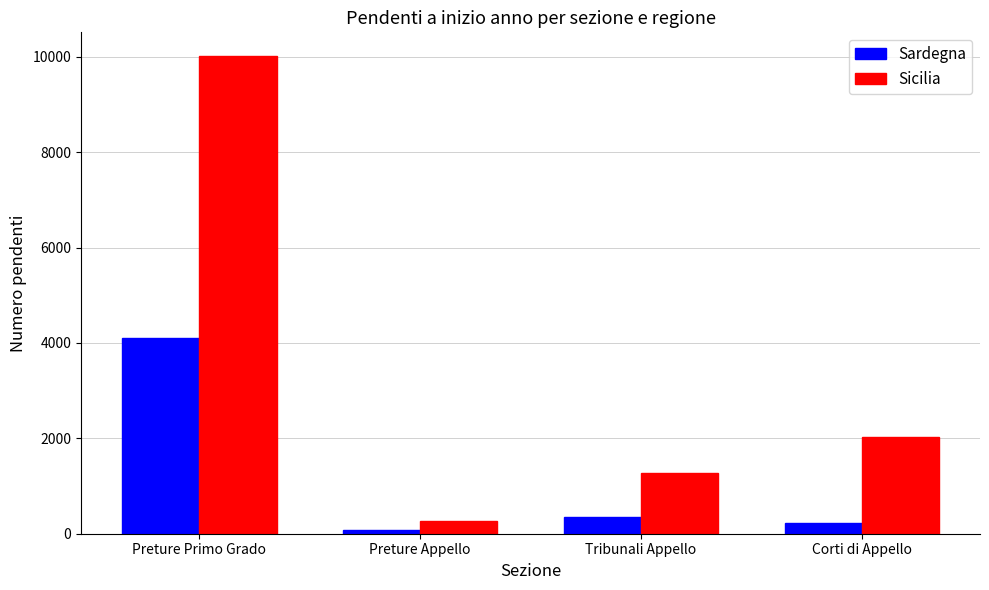

Which category has the highest value in the Sardegna series?

Preture Primo Grado